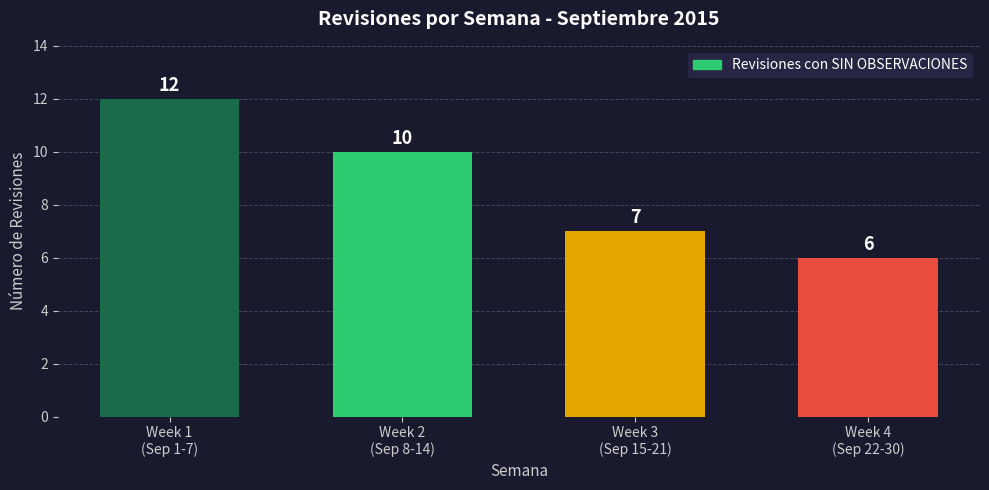

What is the sum of the values at Week 1
(Sep 1-7) and Week 3
(Sep 15-21)?

19